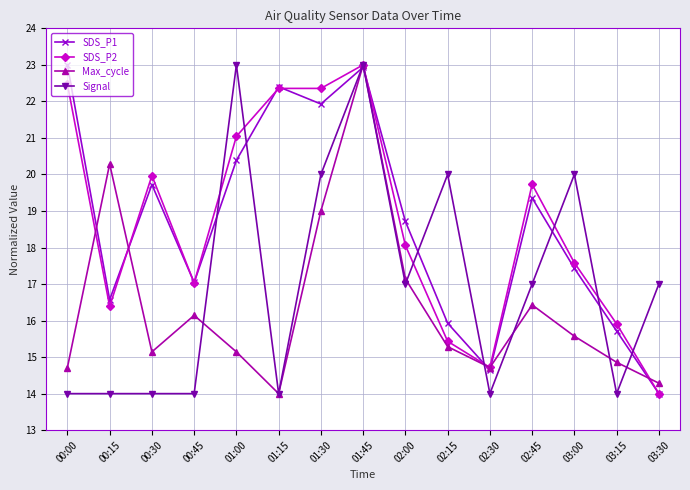

What is the difference between the highest and lowest values at 00:30?

6.0